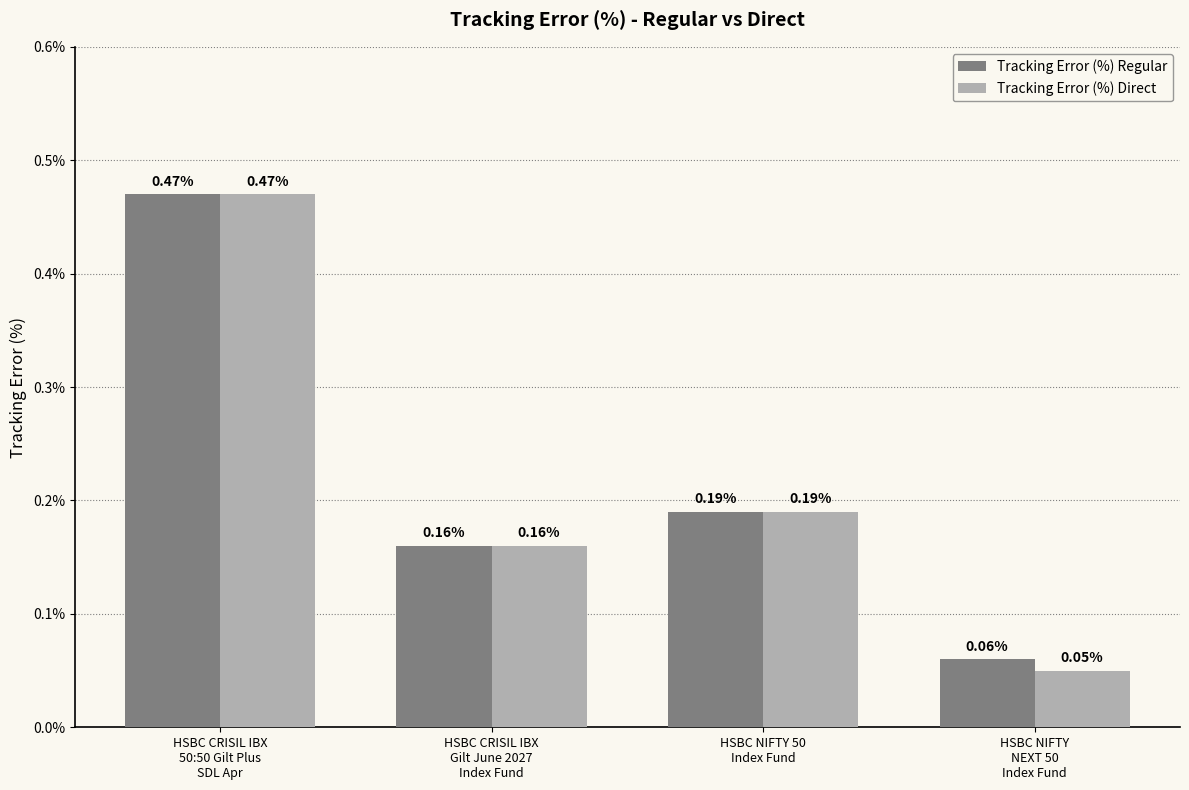

Which series has the largest total across all categories?

Tracking Error (%) Regular